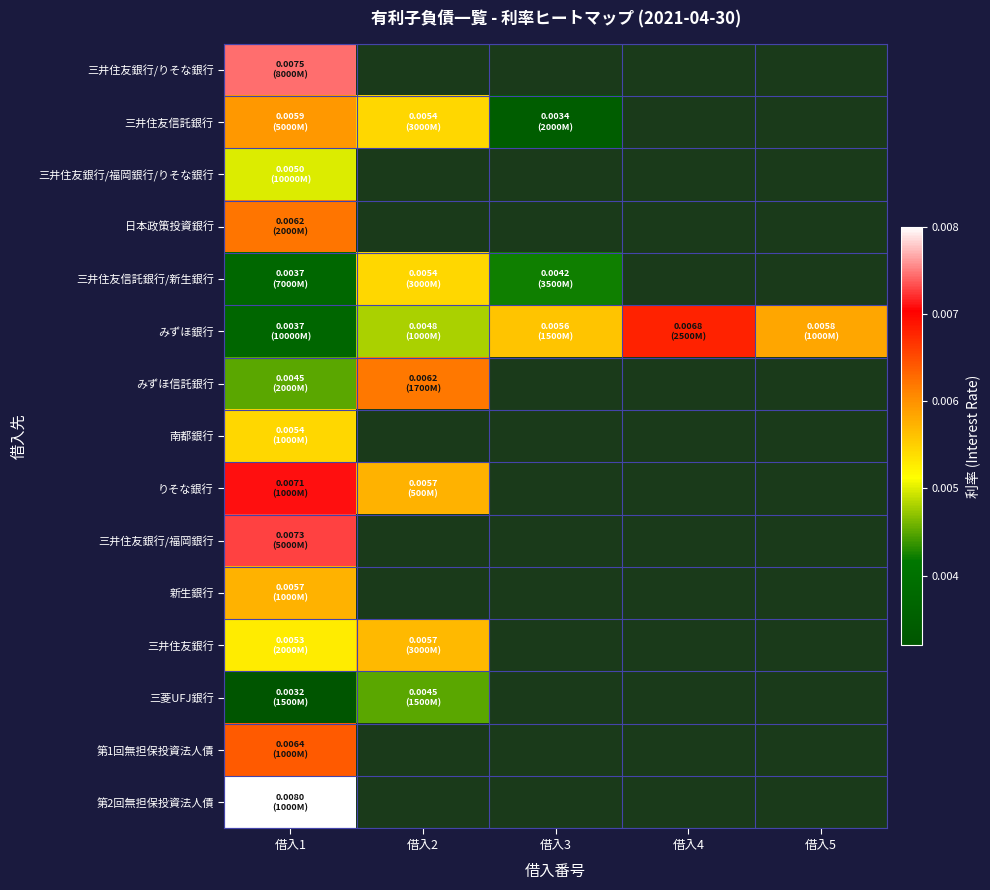

True or false: みずほ信託銀行 has a value of 0.0 at 借入2.

True